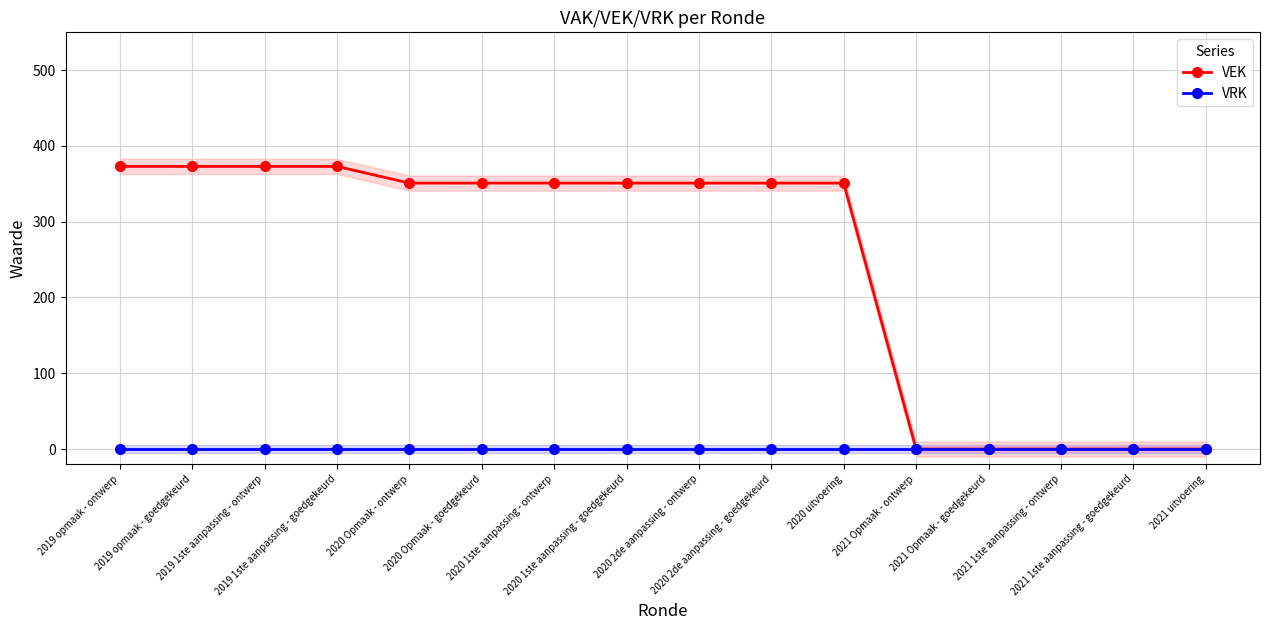

At which label does VRK reach its minimum?

2019 opmaak - ontwerp